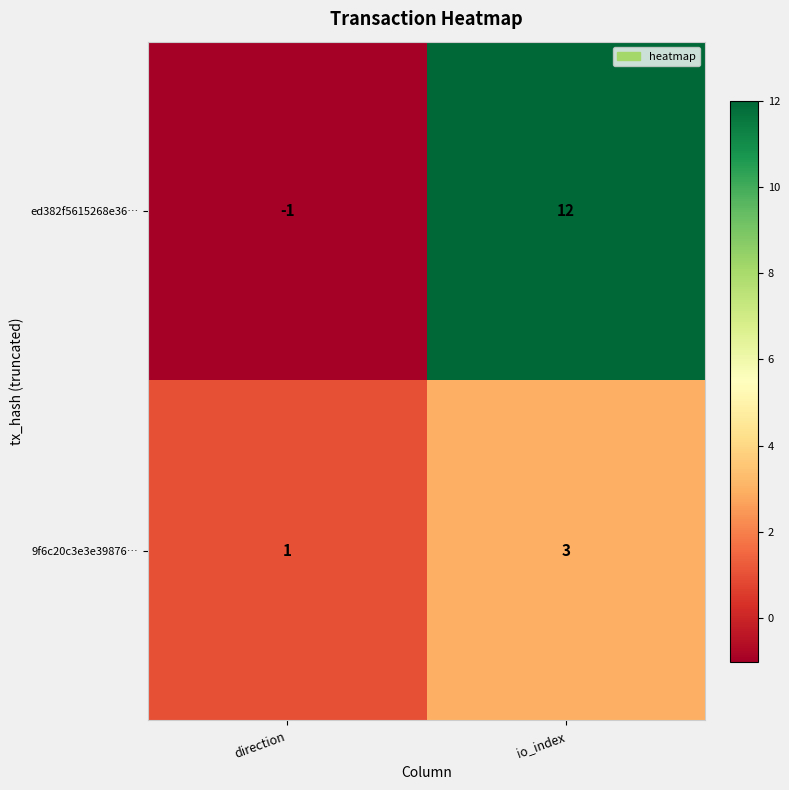

Reading right to left, extract all data points from this chart.

ed382f5615268e36…: io_index=12	direction=-1
9f6c20c3e3e39876…: io_index=3	direction=1